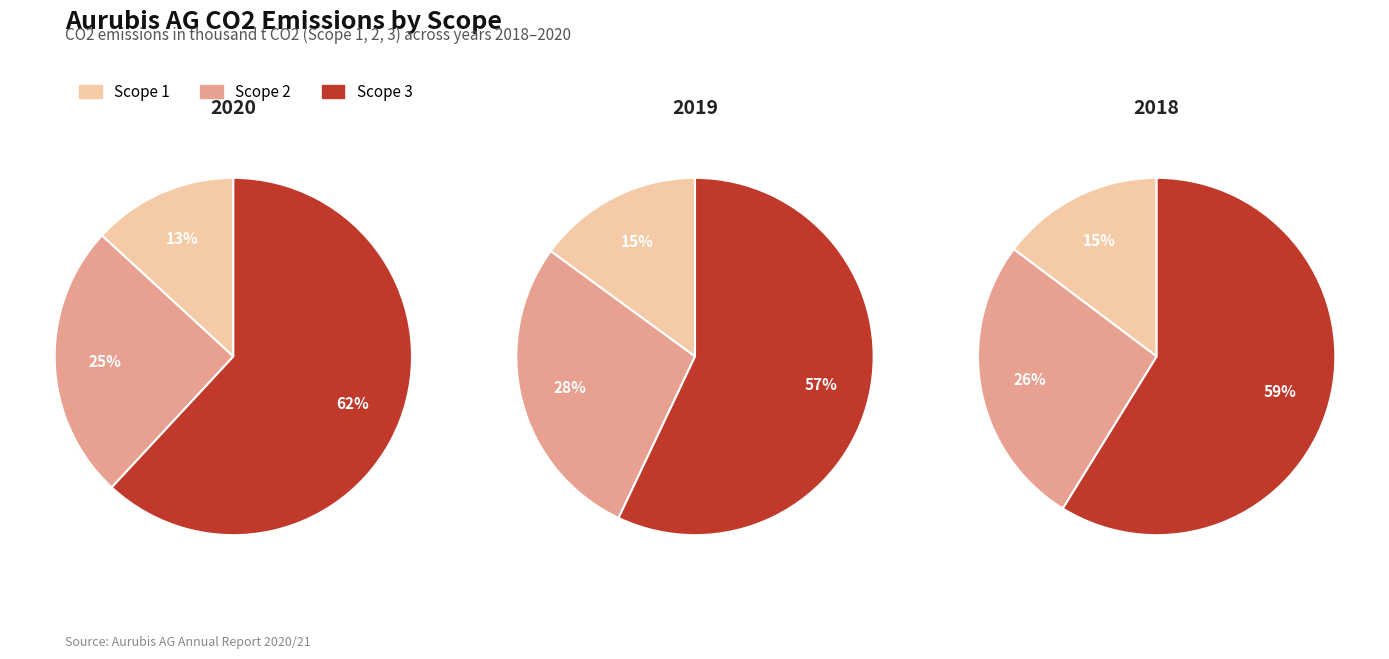

What portion of the pie excludes 2019?

65.5%